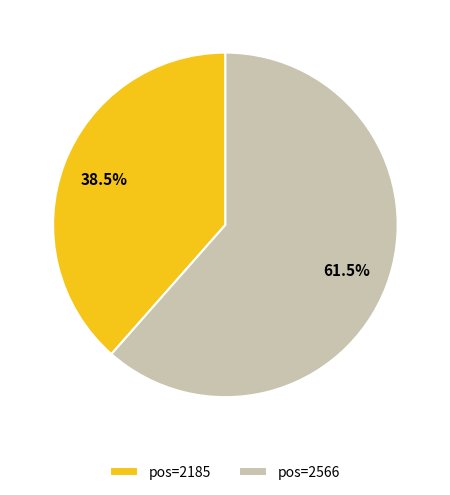

How many segments does this pie chart have?

2